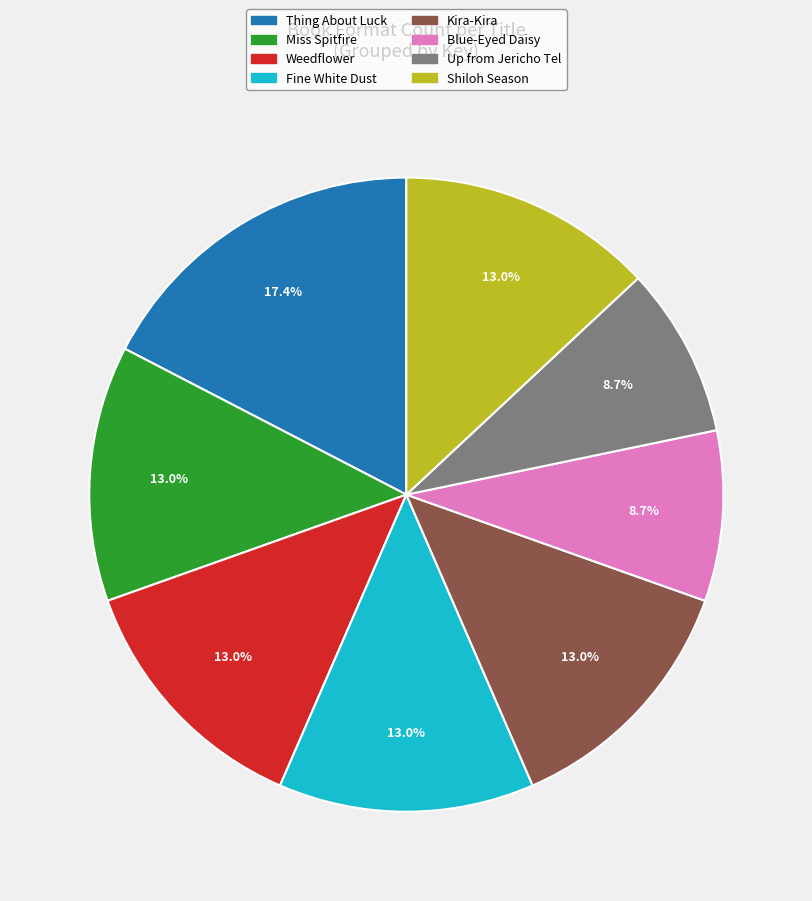

Which category has the biggest portion of the pie?

Thing About Luck